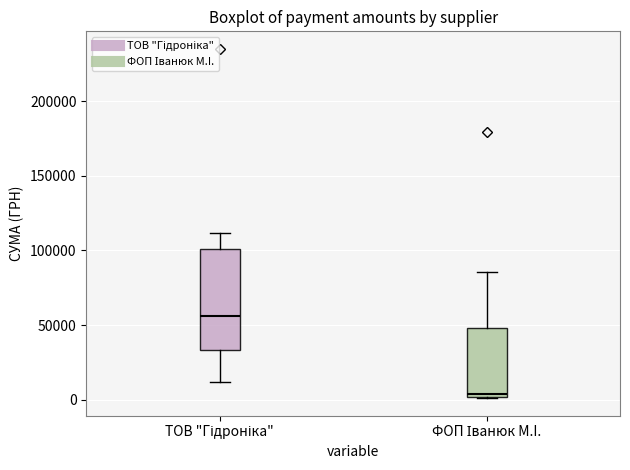

Reading left to right, transcribe this box plot: for each box, give where its median line is, the range the box spans, and where its two whiskers end, as read against the y-axis. The values are not printed on the chart, so give them approximately, as read against the axis.

ТОВ "Гідроніка": median 55000, box 35000 to 100000, whiskers 10000 to 110000
ФОП Іванюк М.I.: median 5000, box 0 to 50000, whiskers 0 to 85000